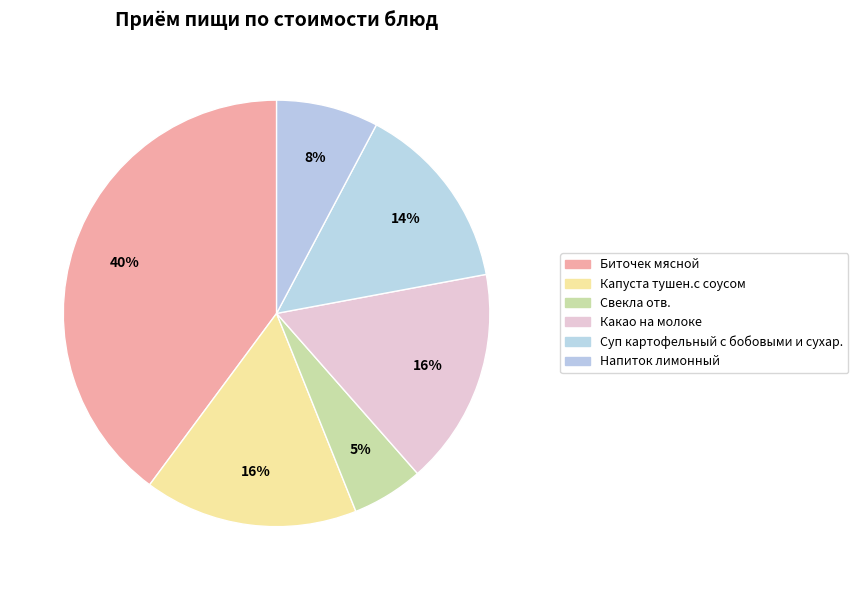

Count the number of slices in the pie.

6